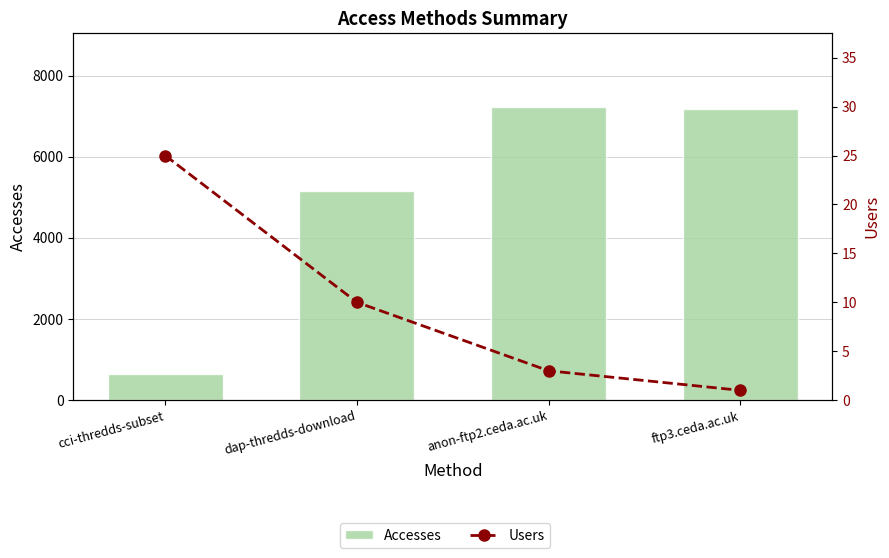

What is the sum of the Accesses values at dap-thredds-download and ftp3.ceda.ac.uk?

12348